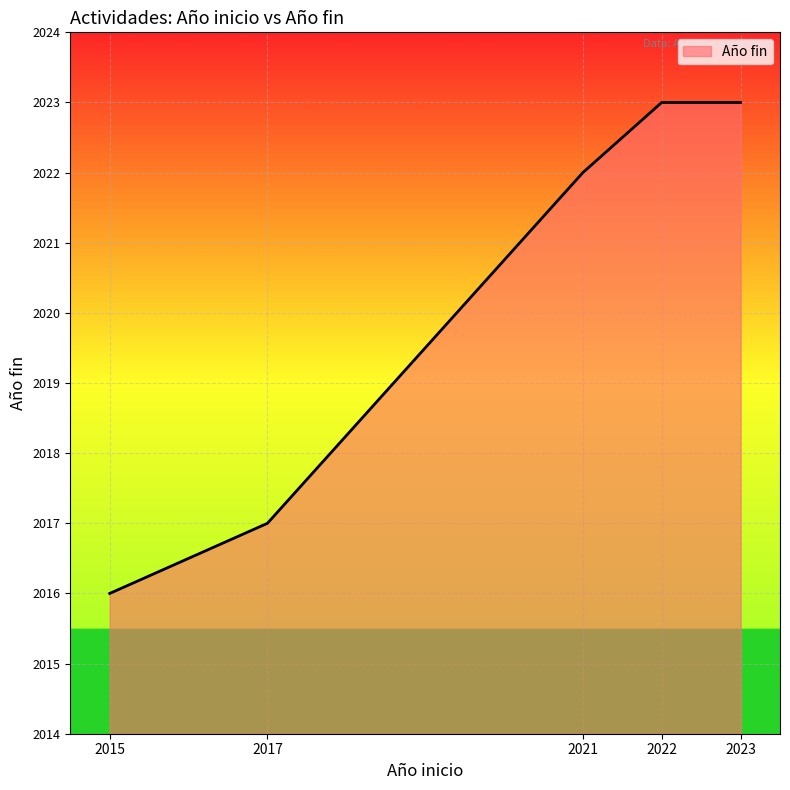

What is the ratio of the value at 2017 to the value at 2015?

1.0